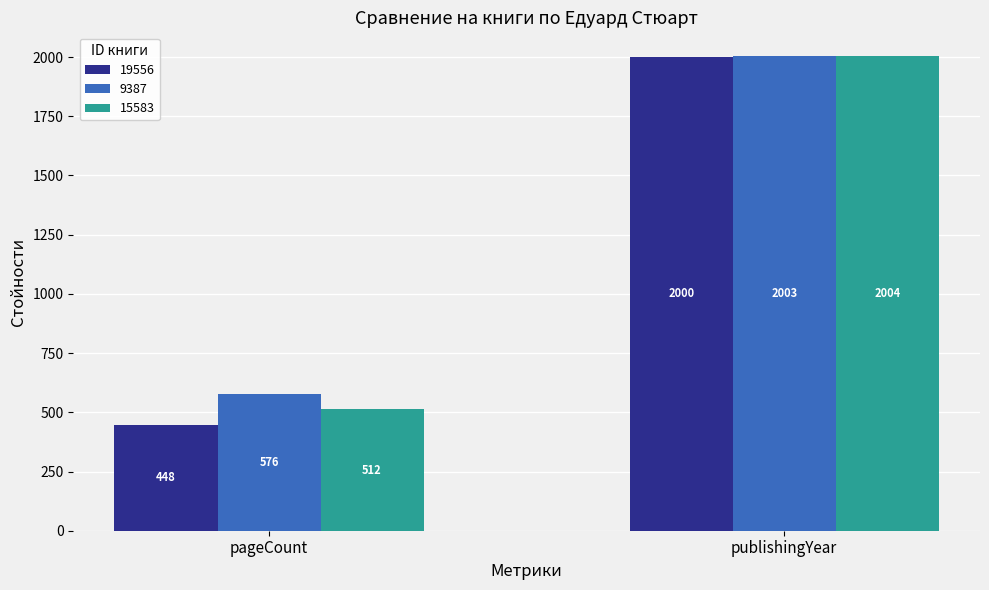

The 19556 series shows 2000 at publishingYear. True or false?

True